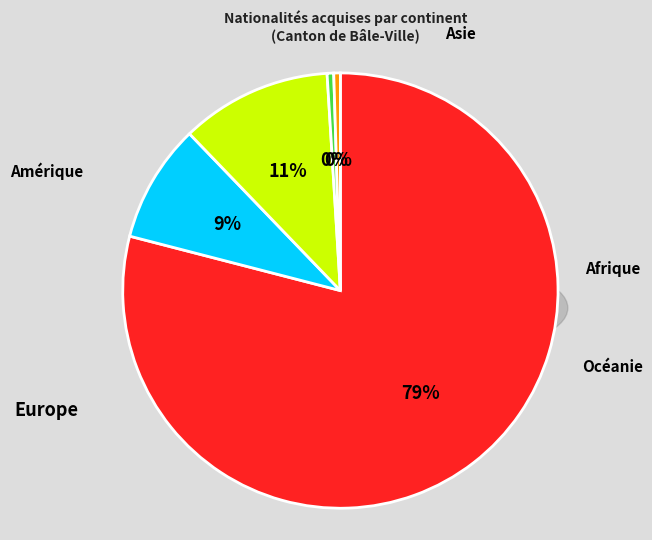

Does Océanie account for over 50% of the chart?

No